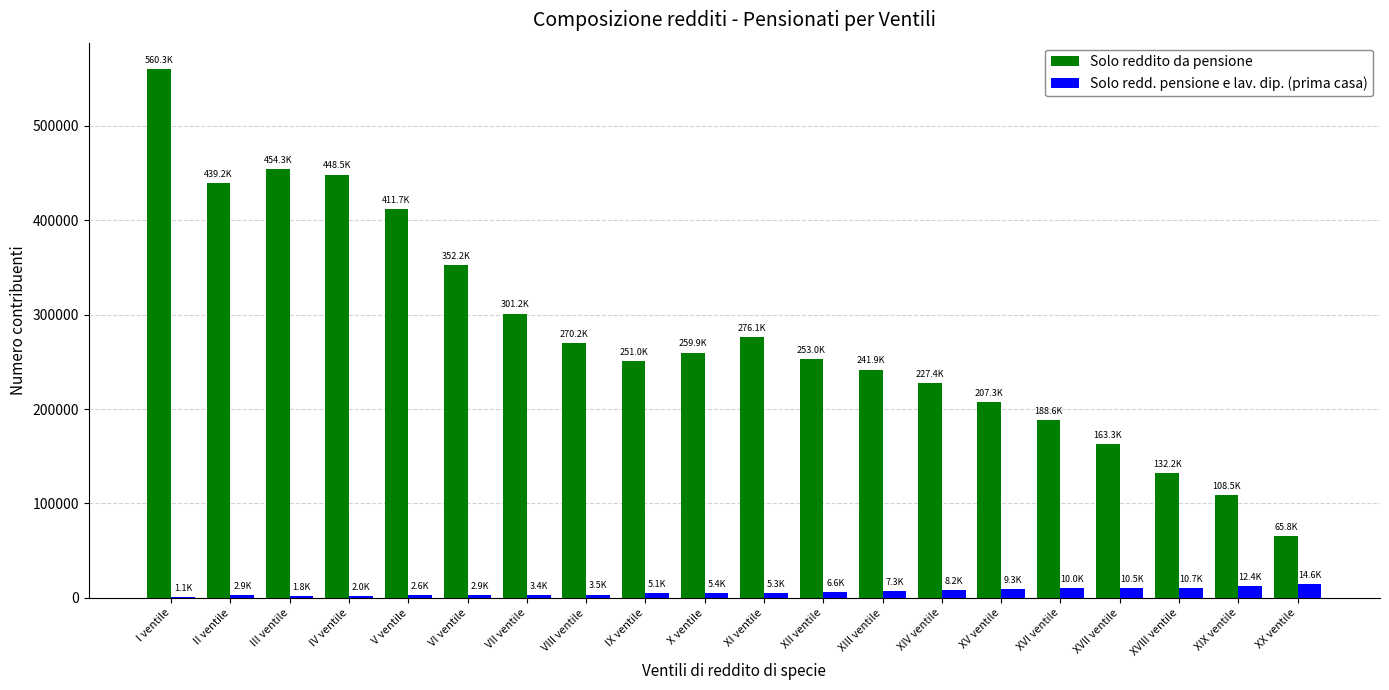

What is the sum of all Solo reddito da pensione values?

5612499